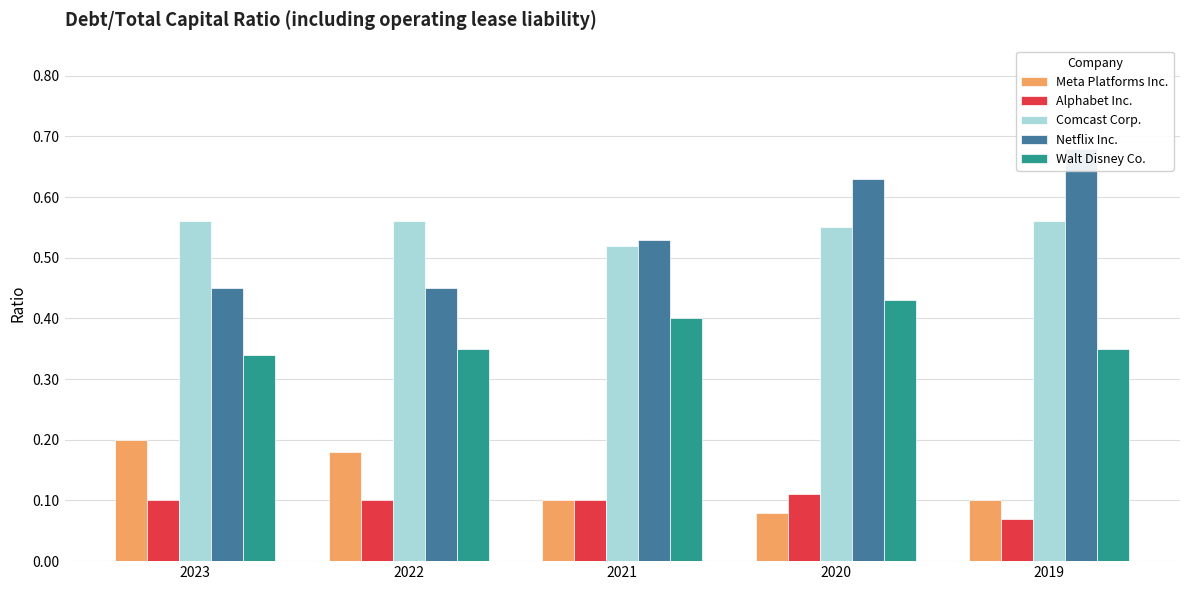

The value of Comcast Corp. at 2023 is 0.6. True or false?

True